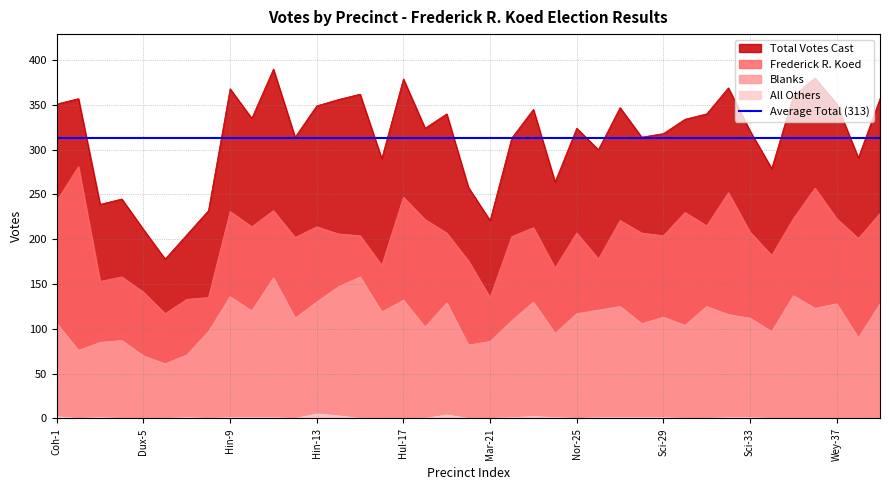

What are all the series names shown in the legend?

Frederick R. Koed, Total Votes Cast, Blanks, All Others